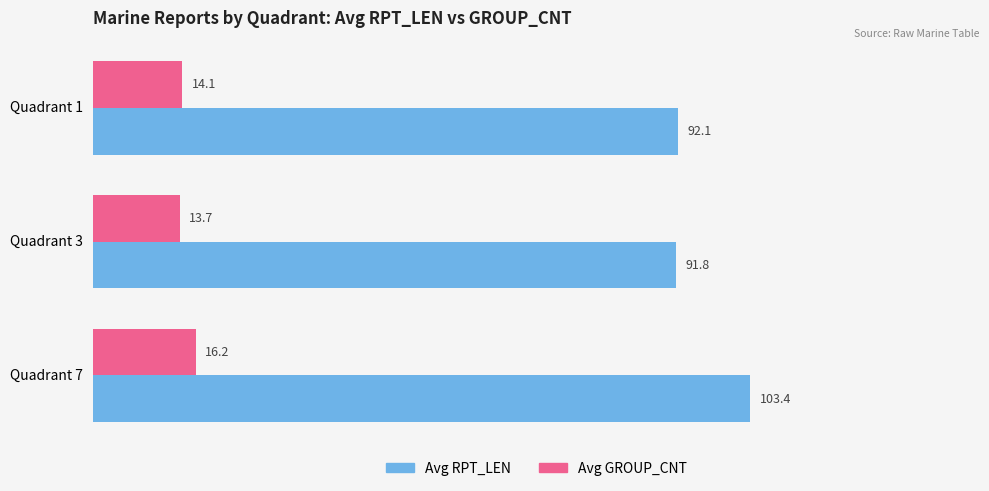

What value does the Avg GROUP_CNT series have at Quadrant 1?

14.1